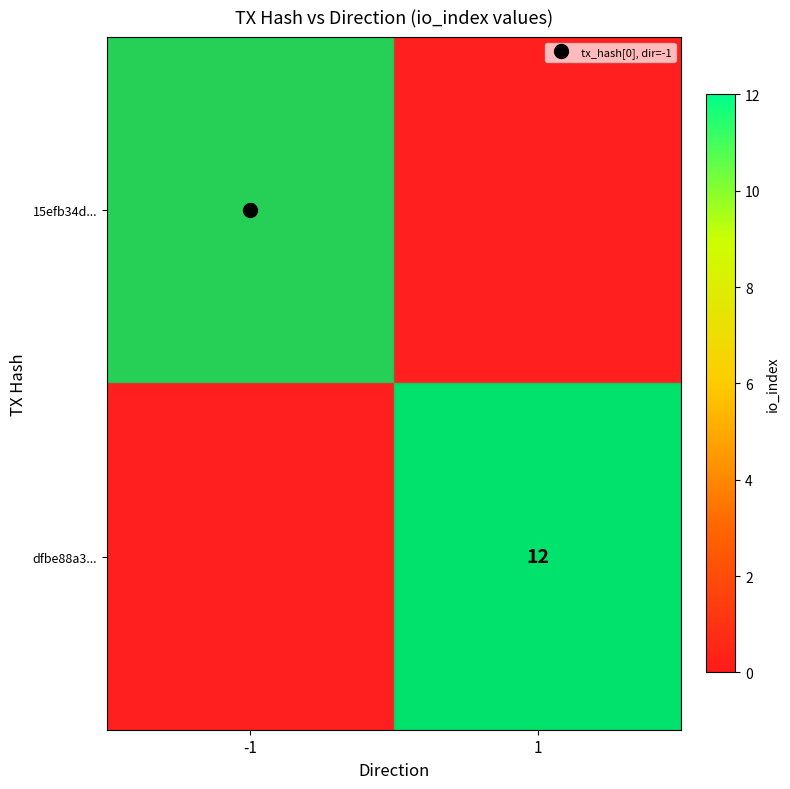

Which series has the largest total across all categories?

dfbe88a3...